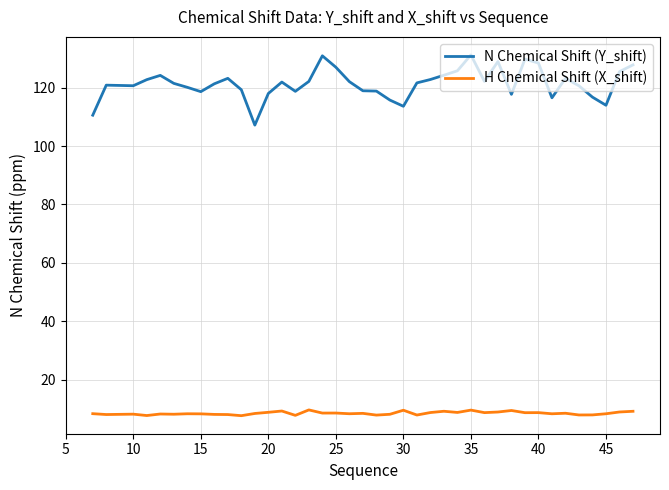

Which series has the widest spread of values?

N Chemical Shift (Y_shift)